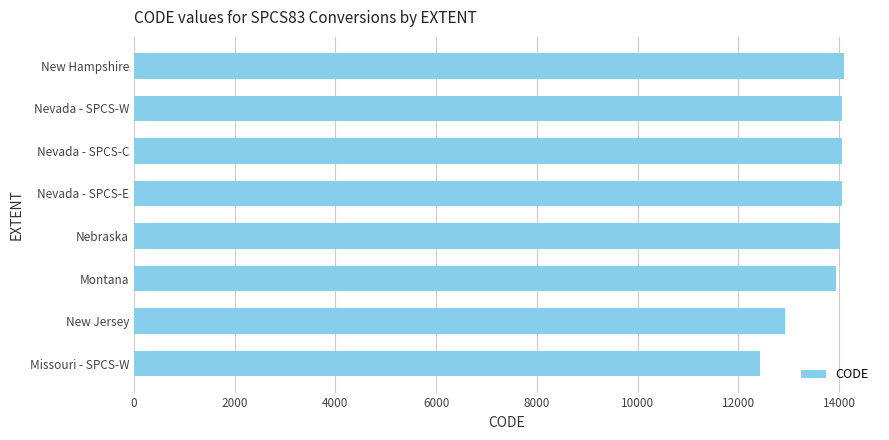

Are the bars horizontal?

Yes